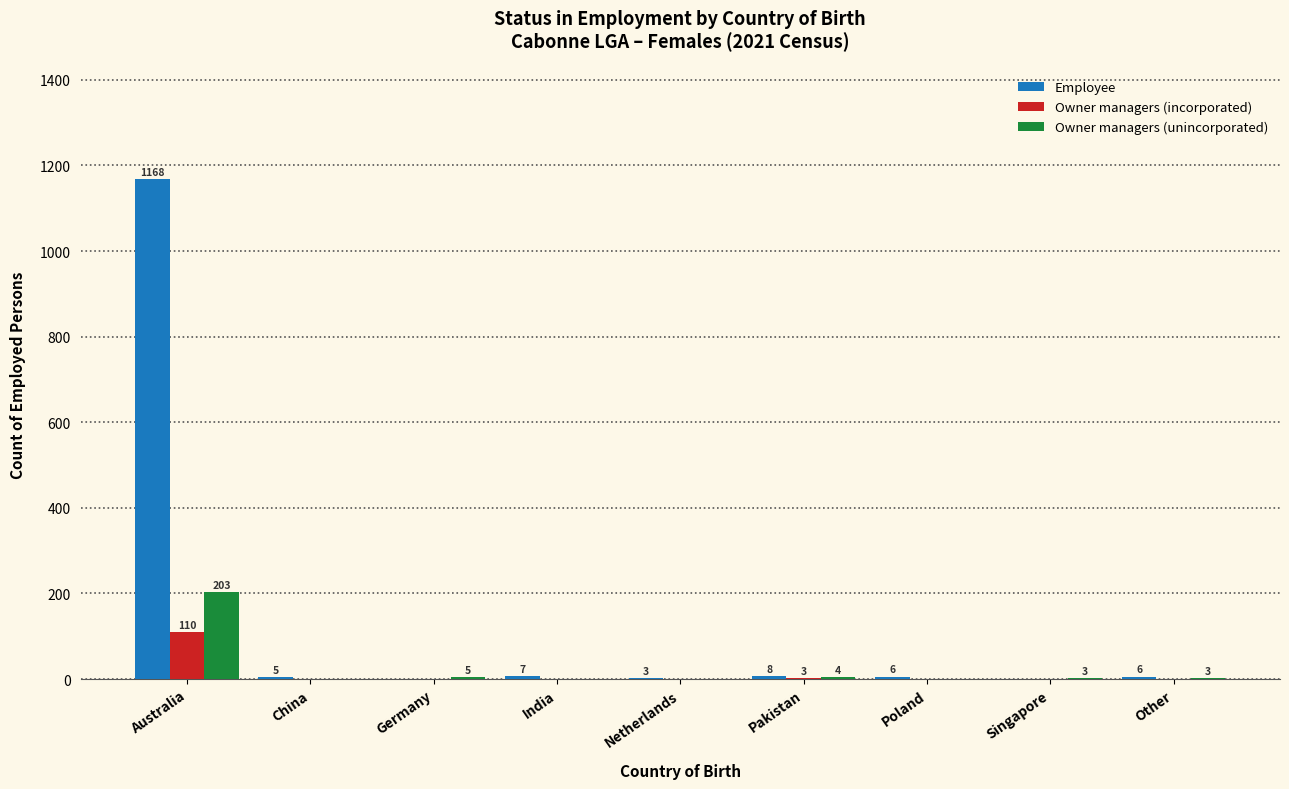

Reading left to right, list all the values displayed in this chart.

Employee: Australia=1168	China=5	Germany=0	India=7	Netherlands=3	Pakistan=8	Poland=6	Singapore=0	Other=6
Owner managers (incorporated): Australia=110	China=0	Germany=0	India=0	Netherlands=0	Pakistan=3	Poland=0	Singapore=0	Other=0
Owner managers (unincorporated): Australia=203	China=0	Germany=5	India=0	Netherlands=0	Pakistan=4	Poland=0	Singapore=3	Other=3